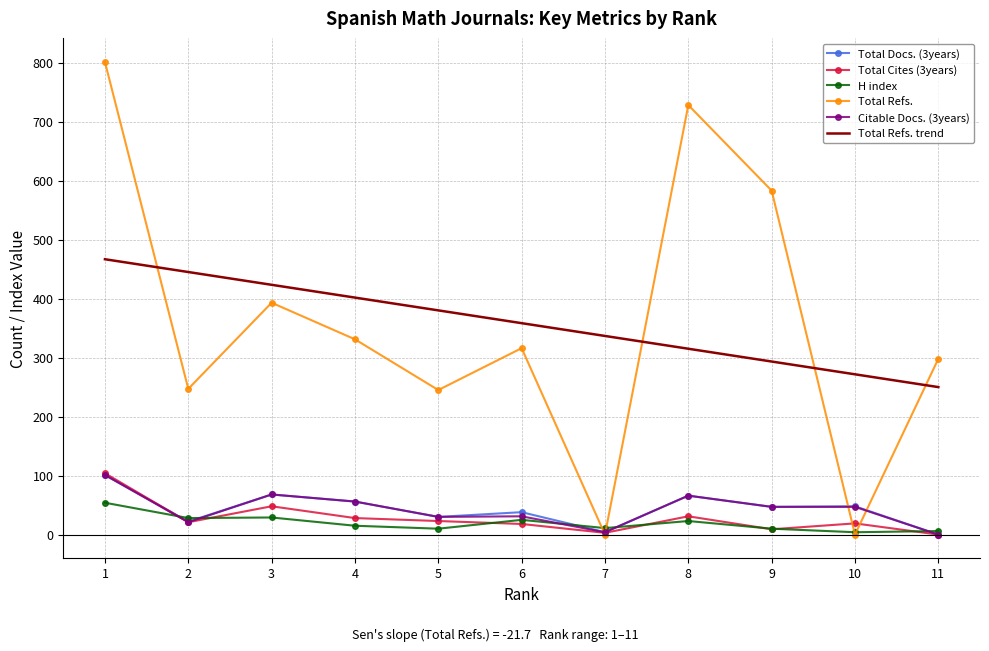

What is the sum of the Total Refs. values at 10 and 4?

331.0